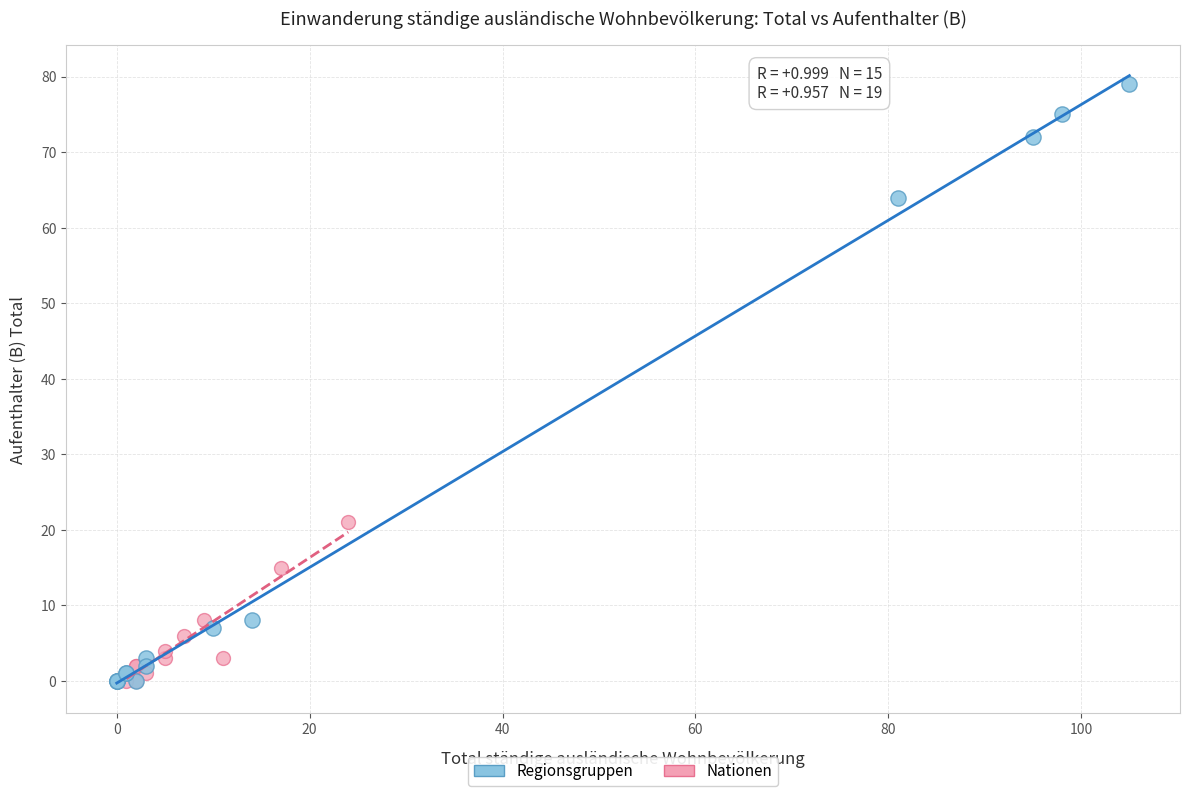

Which series contains the highest Y value?

Regionsgruppen